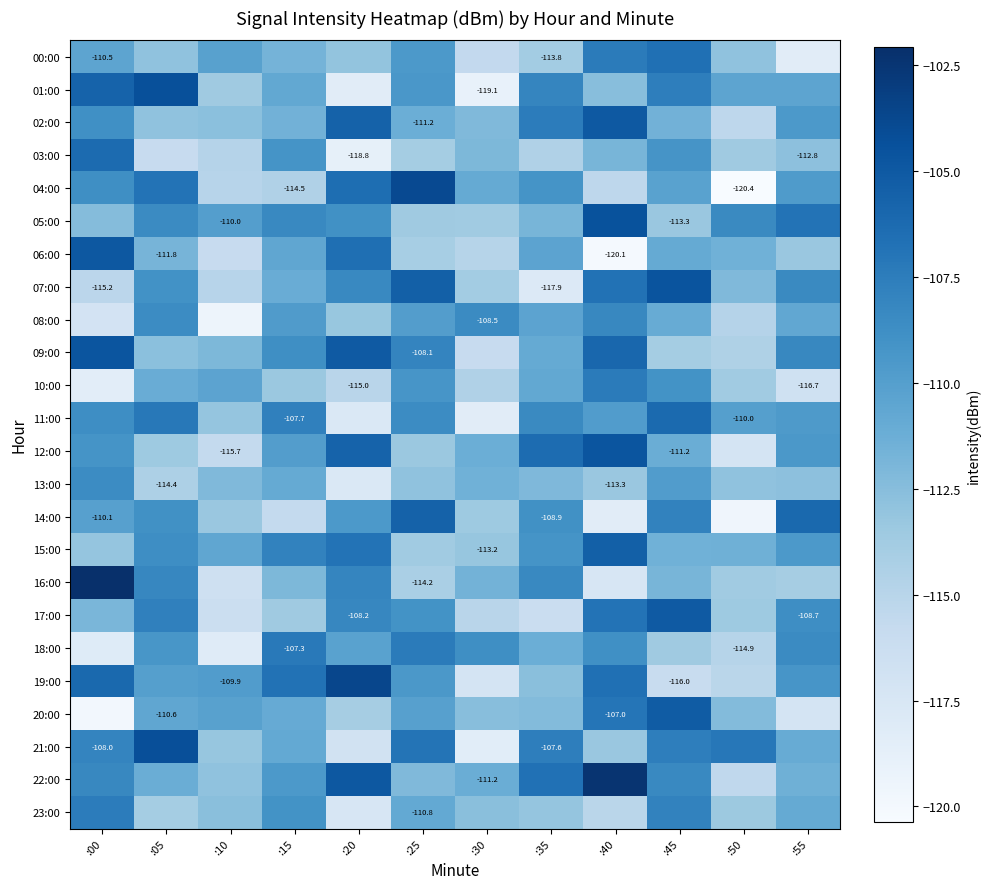

At which category is the sum across all series the highest?

:45